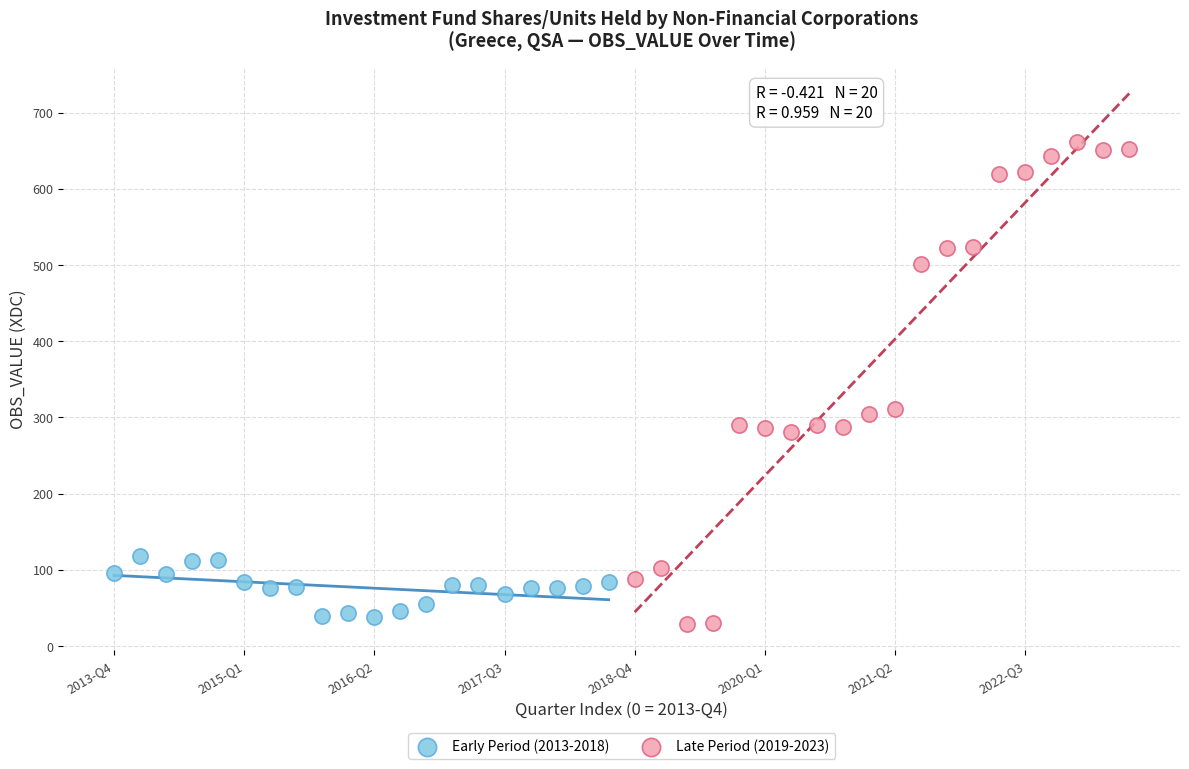

Which series contains the lowest Y value?

Late Period (2019-2023)